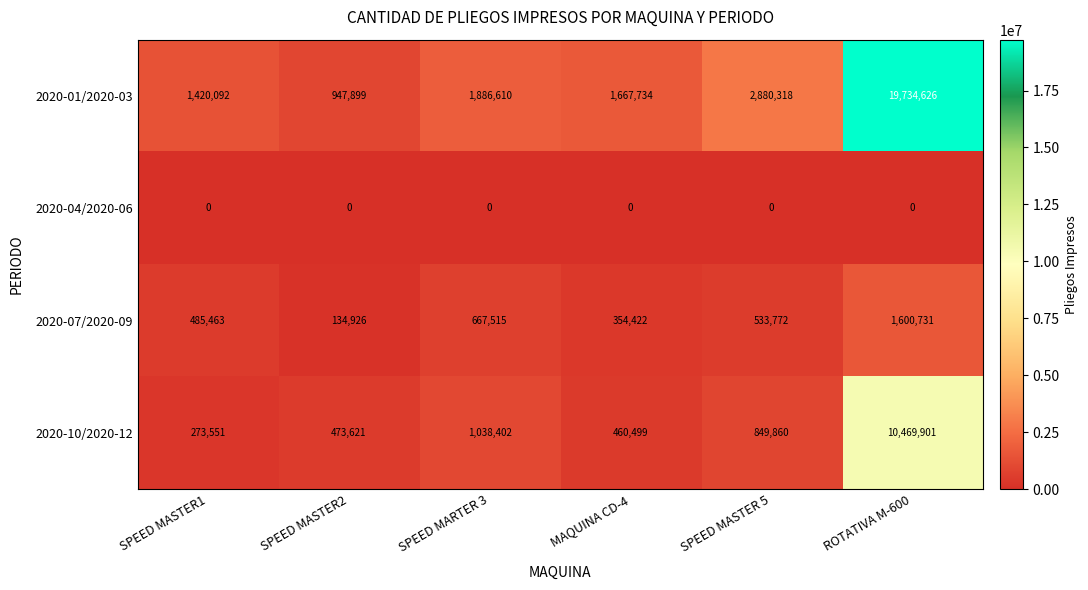

How many series are shown in this chart?

4